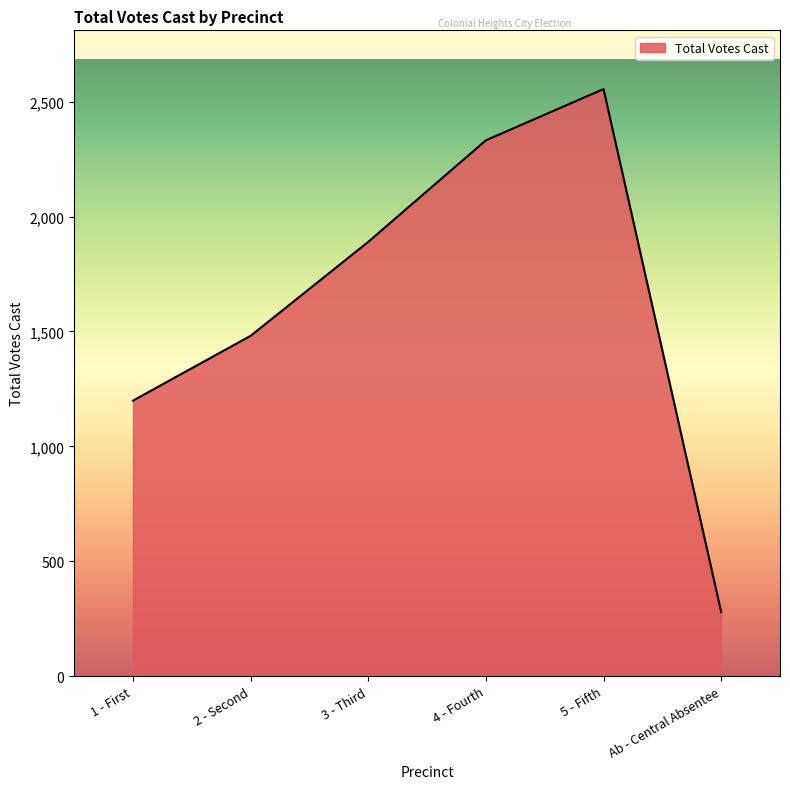

Rank the categories by value from lowest to highest.

Ab - Central Absentee, 1 - First, 2 - Second, 3 - Third, 4 - Fourth, 5 - Fifth